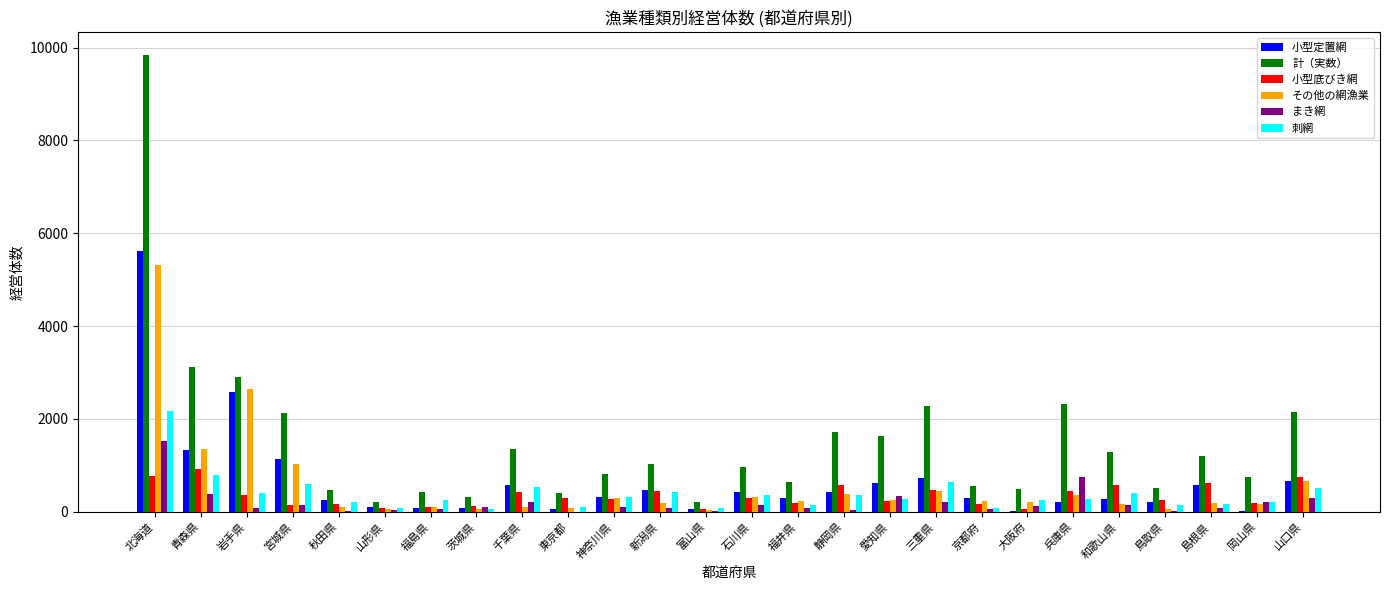

Which series has the largest total across all categories?

計（実数）